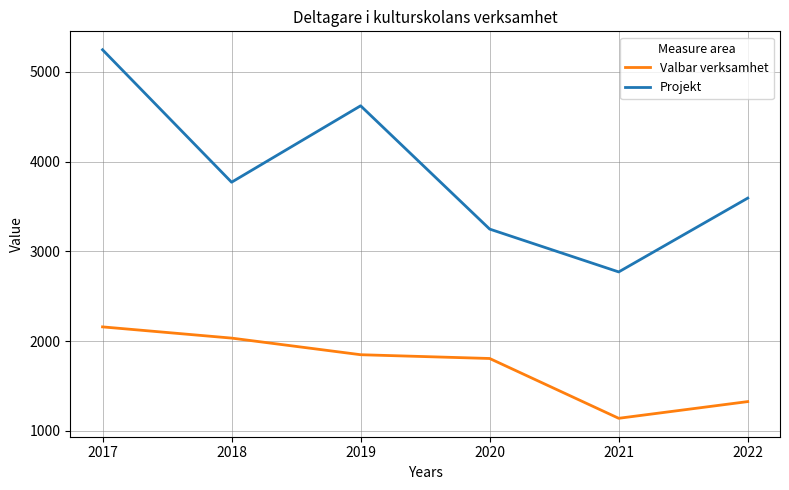

Rank the series at 2018 from lowest to highest value.

Valbar verksamhet, Projekt